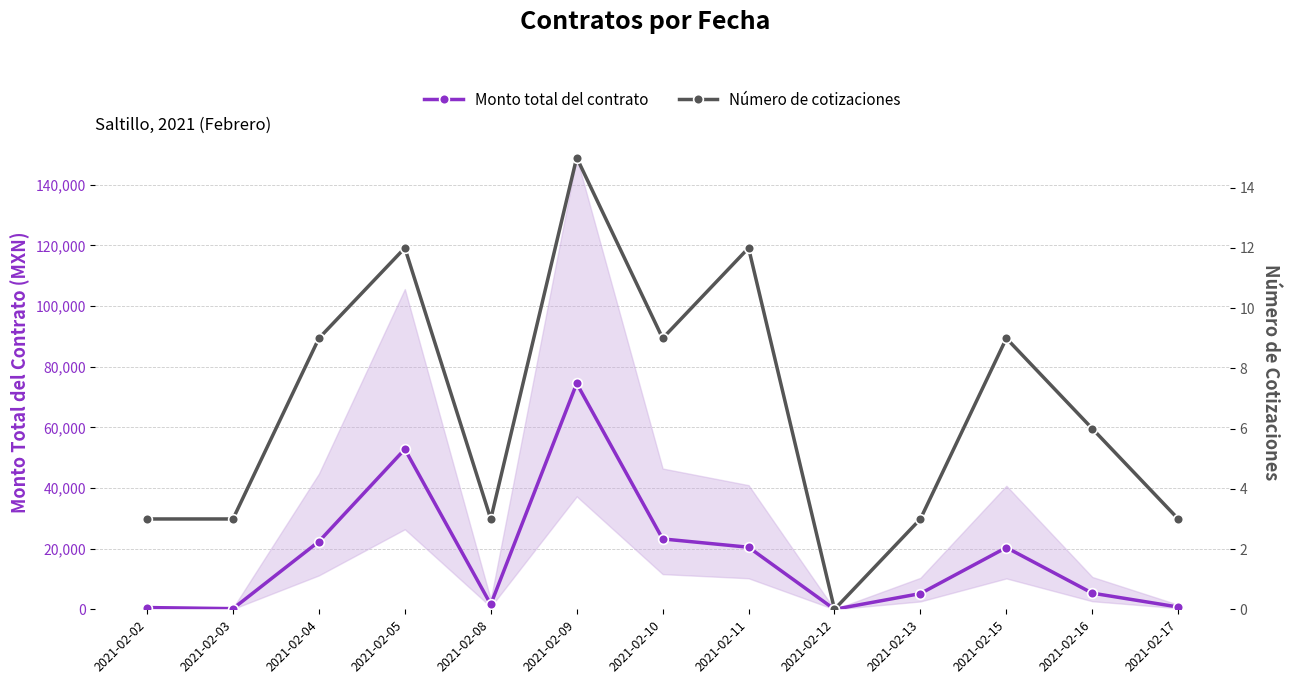

At how many categories does at least one series exceed 17036?

6